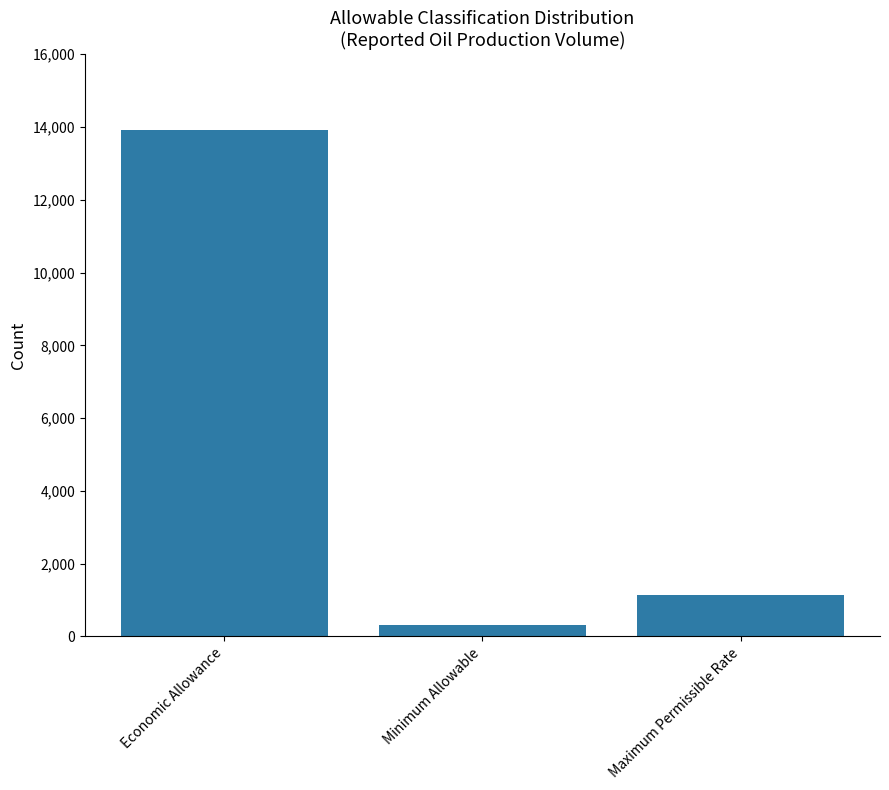

Is it true that the value at Maximum Permissible Rate is 1652.0?

False